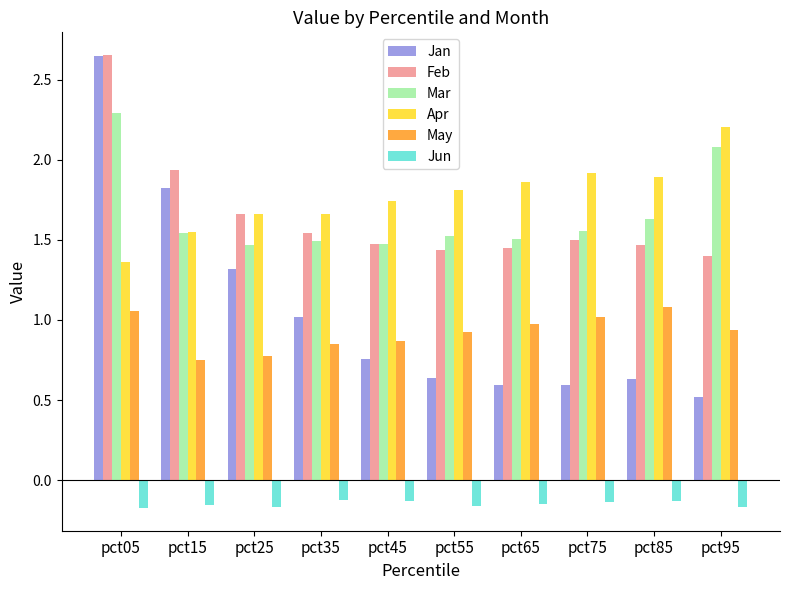

Does the chart contain any negative values?

Yes